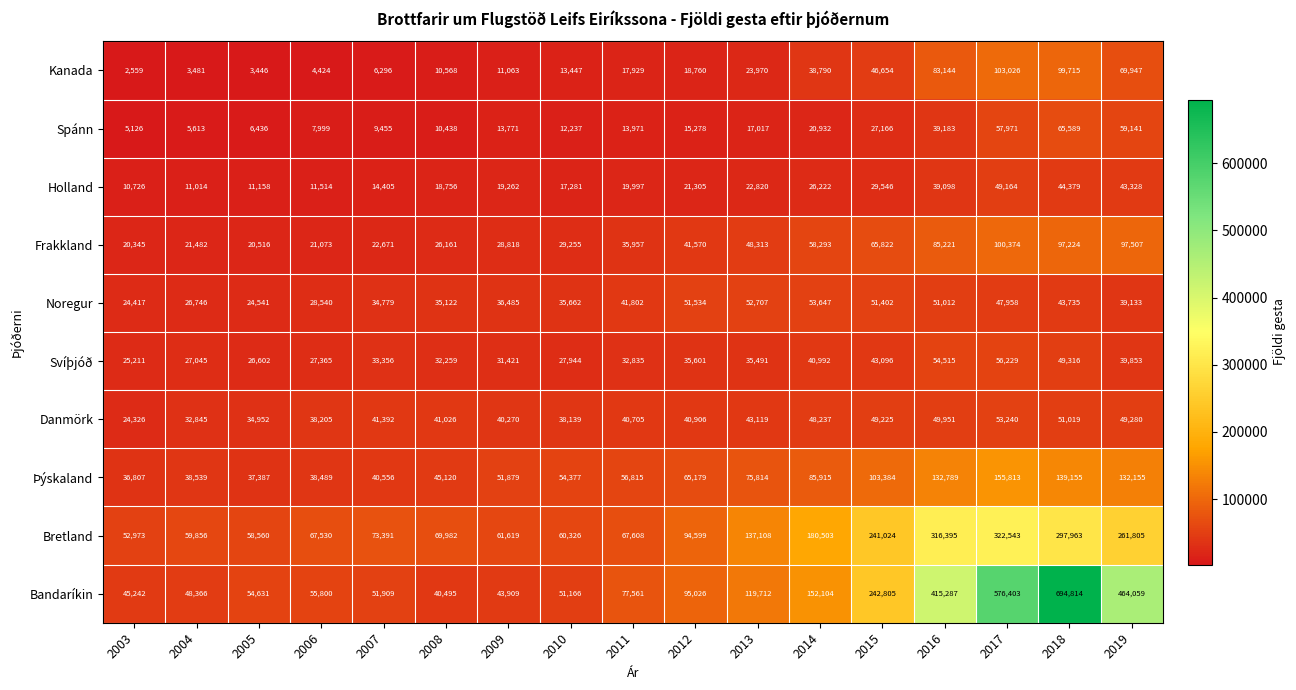

Which category has the highest value in the Holland series?

2017